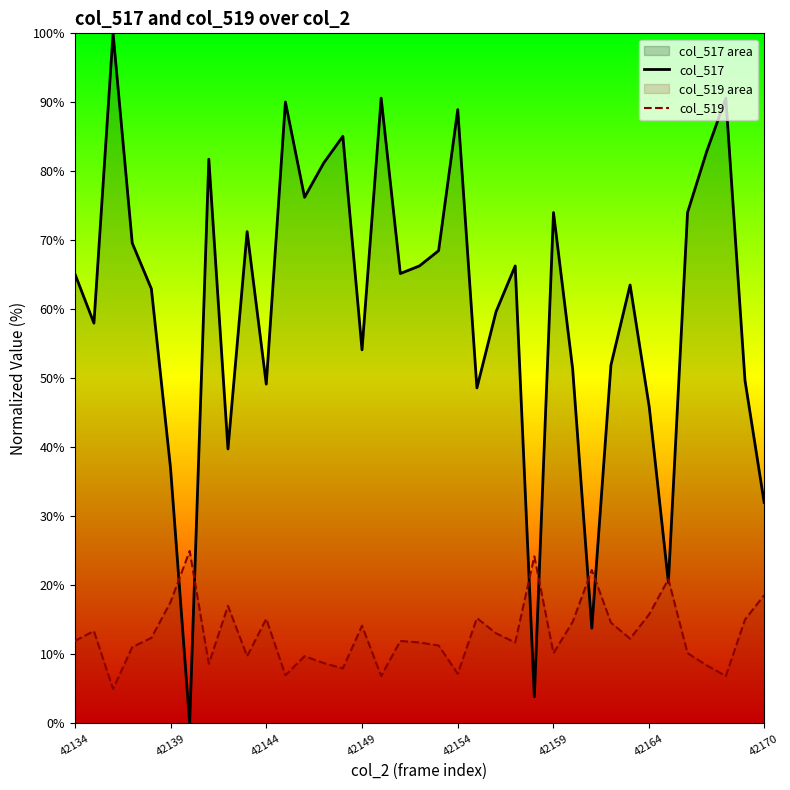

Which series has the widest spread of values?

col_517